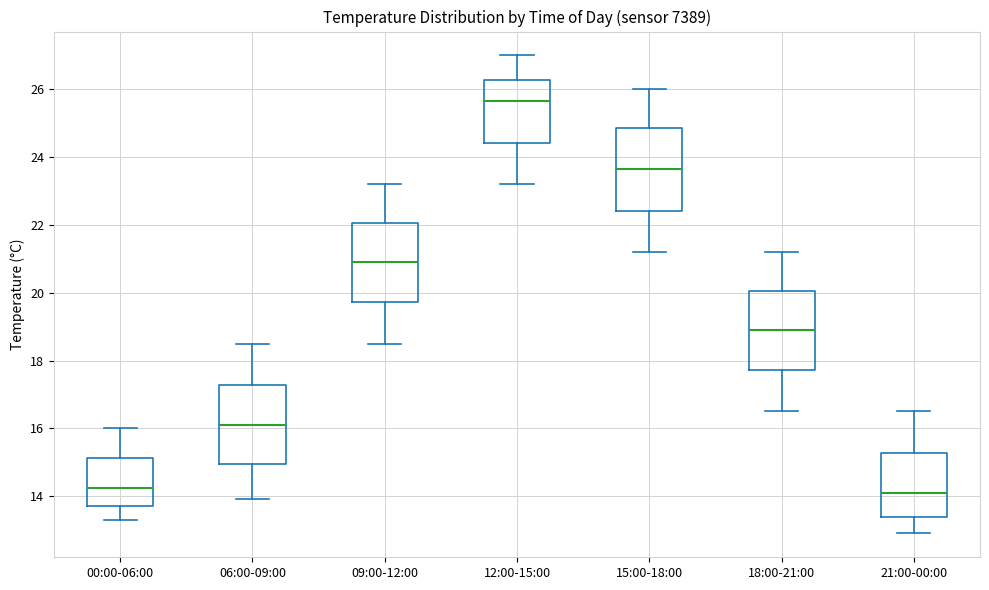

Which box's median line is the highest?

12:00-15:00